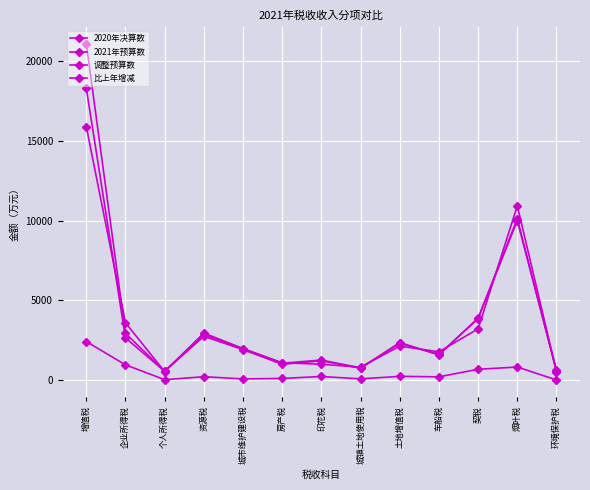

Reading left to right, extract all data points from this chart.

2020年决算数: 增值税=18309	企业所得税=2638	个人所得税=546	资源税=2738	城市维护建设税=1905	房产税=984	印花税=1205	城镇土地使用税=733	土地增值税=2351	车船税=1570	契税=3882	烟叶税=10115	环境保护税=527
2021年预算数: 增值税=21100	企业所得税=2925	个人所得税=550	资源税=2850	城市维护建设税=1960	房产税=1050	印花税=1250	城镇土地使用税=760	土地增值税=2300	车船税=1600	契税=3855	烟叶税=10000	环境保护税=600
调整预算数: 增值税=15899	企业所得税=3588	个人所得税=529	资源税=2943	城市维护建设税=1972	房产税=1081	印花税=986	城镇土地使用税=803	土地增值税=2124	车船税=1767	契税=3211	烟叶税=10928	环境保护税=527
比上年增减: 增值税=2410	企业所得税=950	个人所得税=17	资源税=205	城市维护建设税=67	房产税=97	印花税=219	城镇土地使用税=70	土地增值税=227	车船税=197	契税=671	烟叶税=813	环境保护税=0